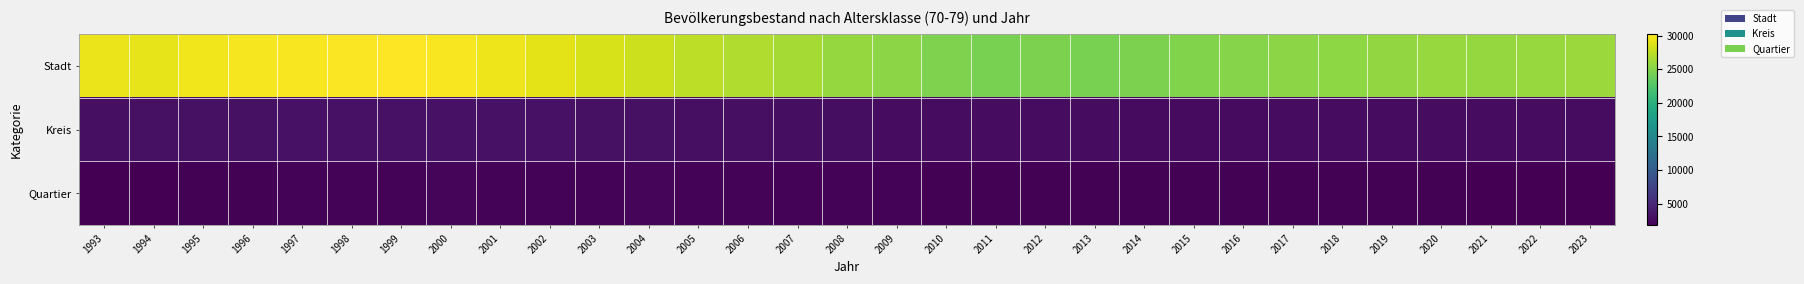

Which series has the largest range (max minus min)?

Stadt